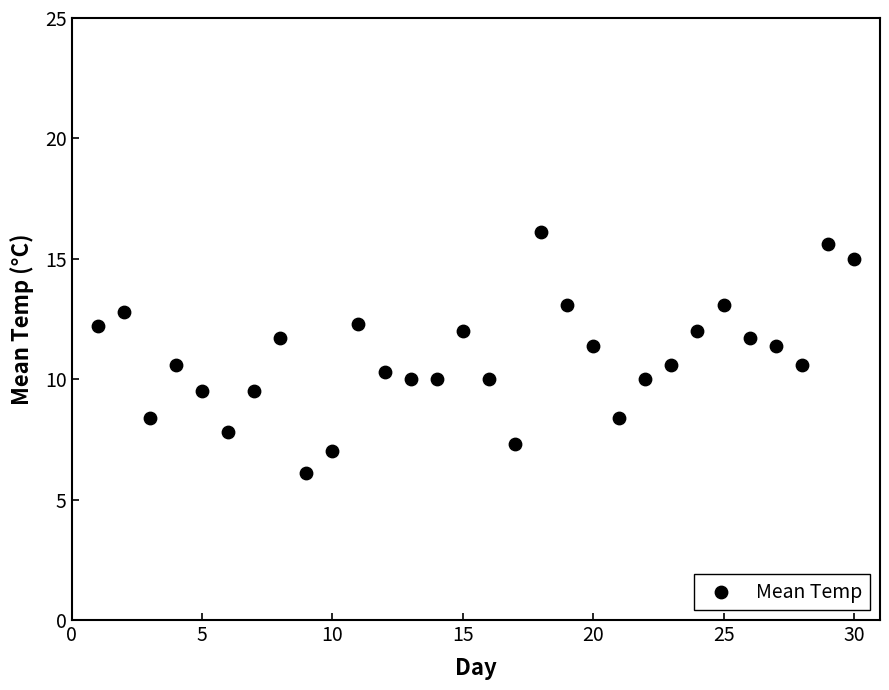

What is the range of X values (max minus min)?

29.0